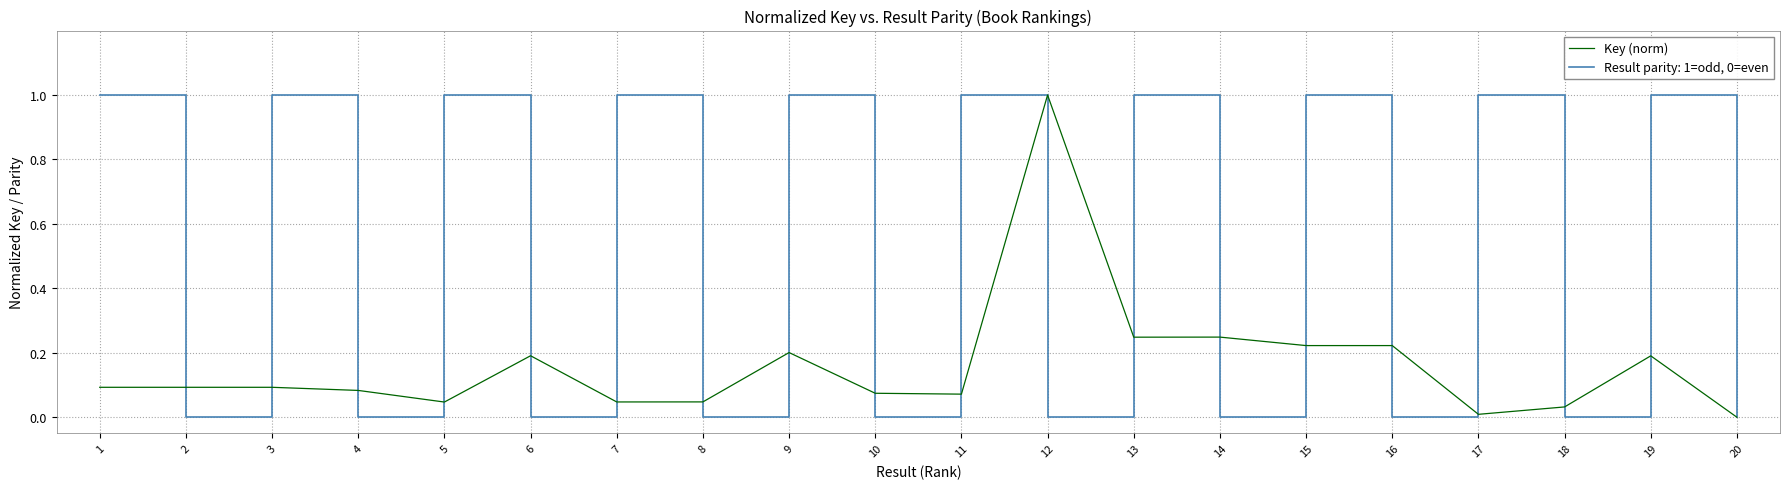

How many lines are shown in the chart?

2